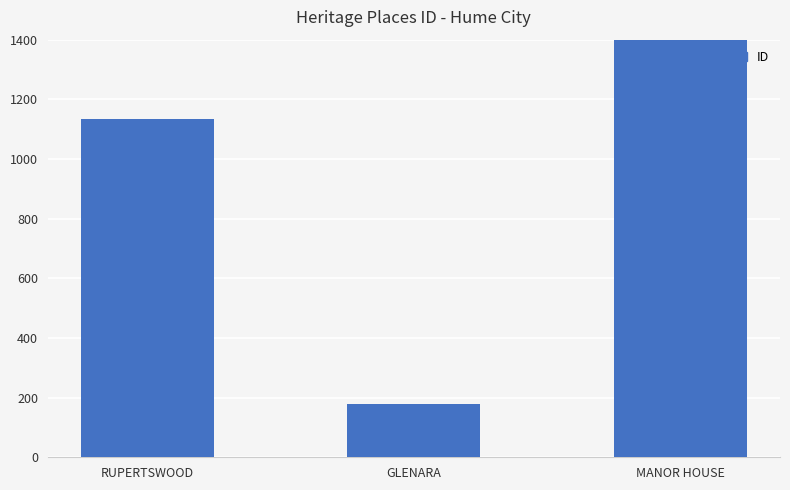

Which has a higher value, MANOR HOUSE or RUPERTSWOOD?

MANOR HOUSE